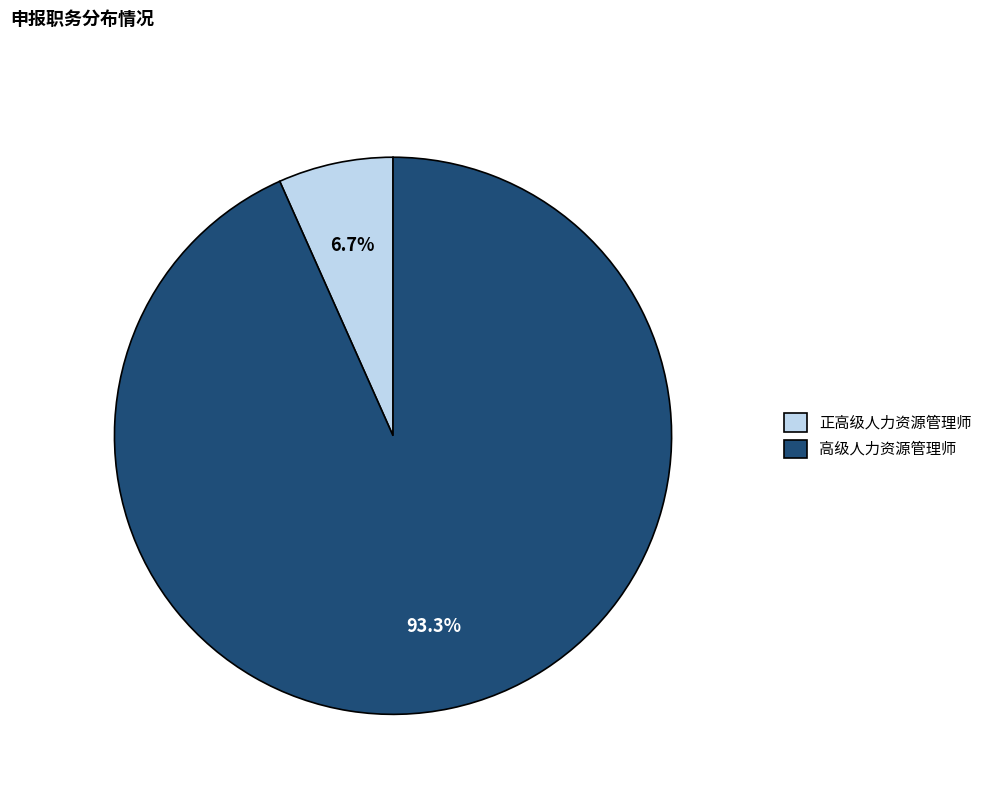

Count the number of slices in the pie.

2